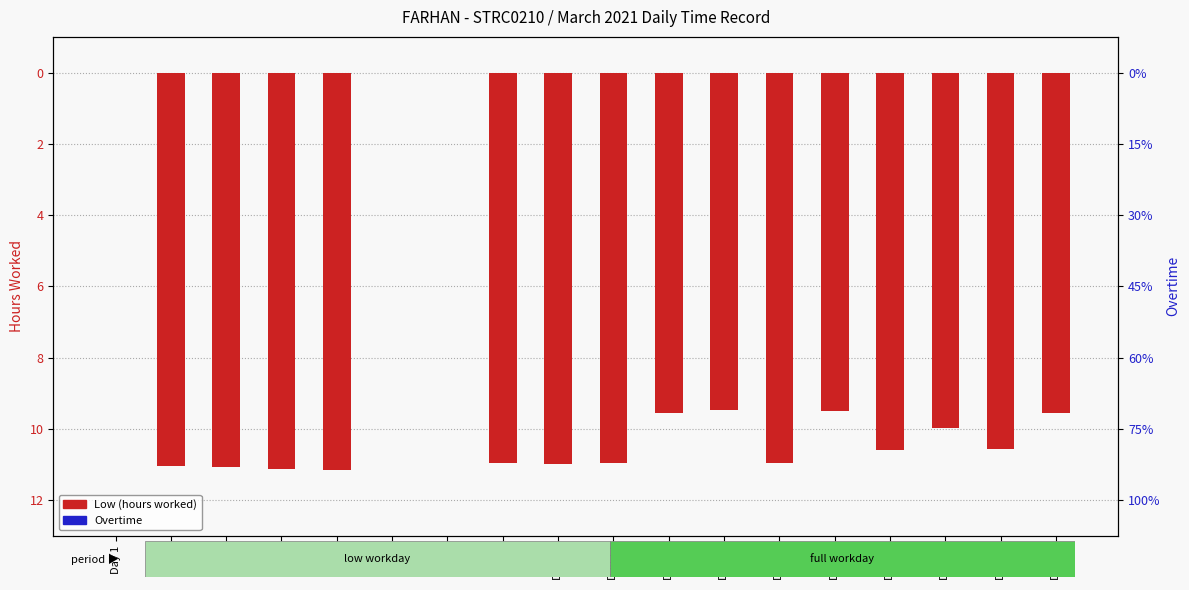

What is the total value across all series at Day 10?

-11.0